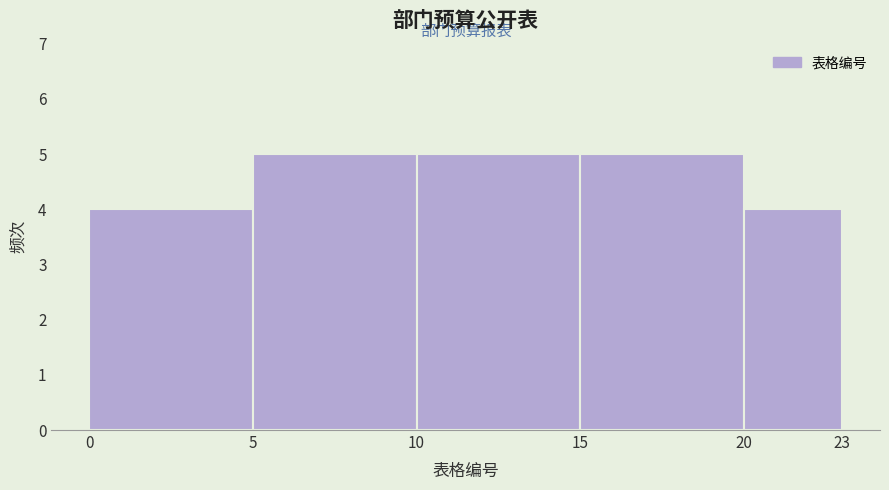

Reading left to right, list every bar in this chart as the range it spans on the x-axis followed by its height. The values are not printed on the chart, so give them approximately, as read against the axis.

0 to 5: 4
5 to 10: 5
10 to 15: 5
15 to 20: 5
20 to 23: 4